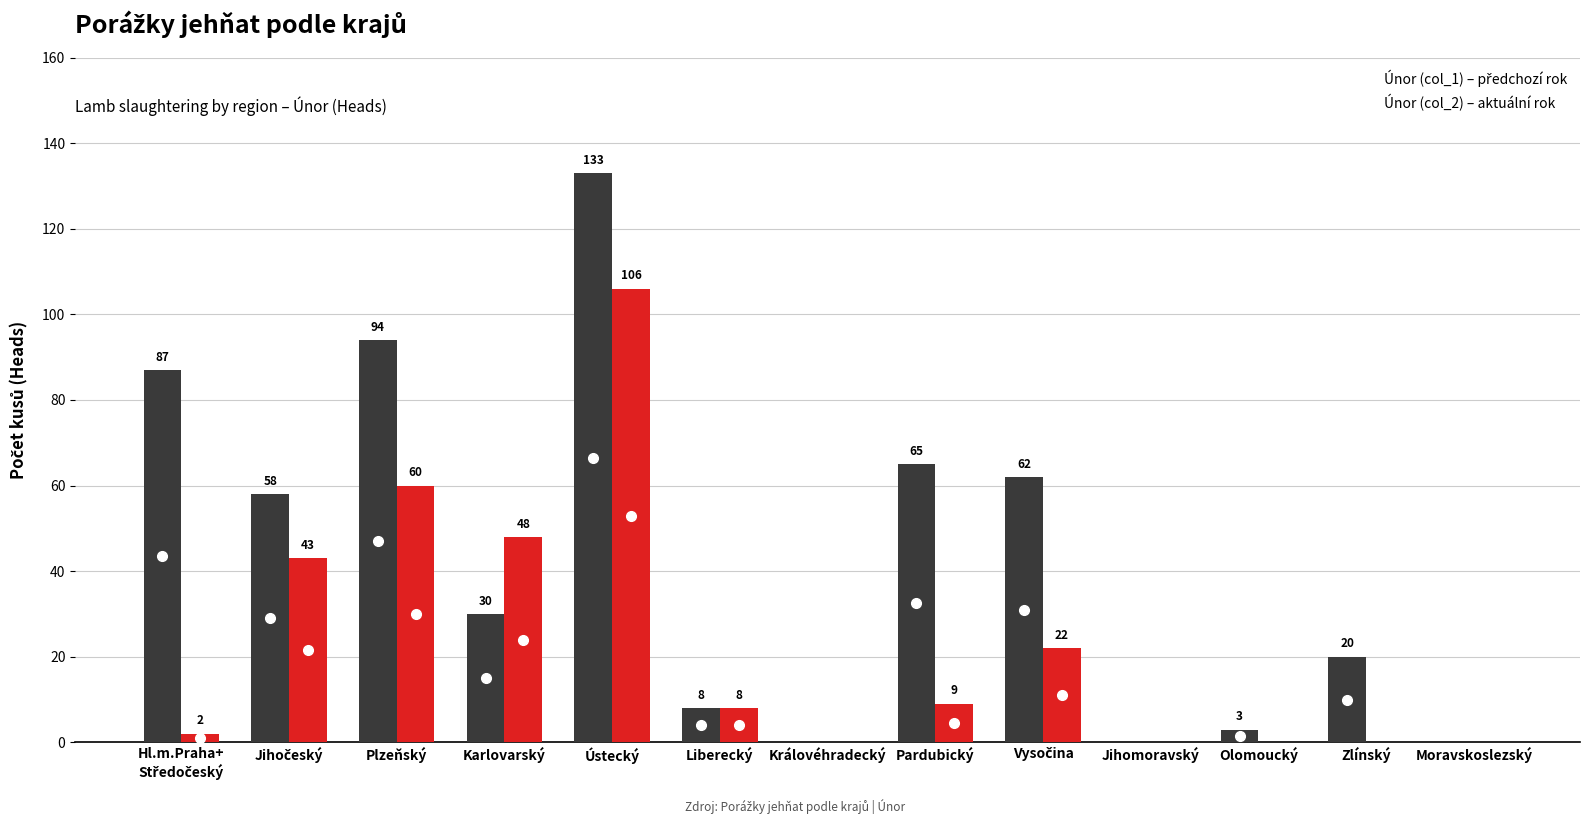

At which category is the sum across all series the highest?

Ústecký